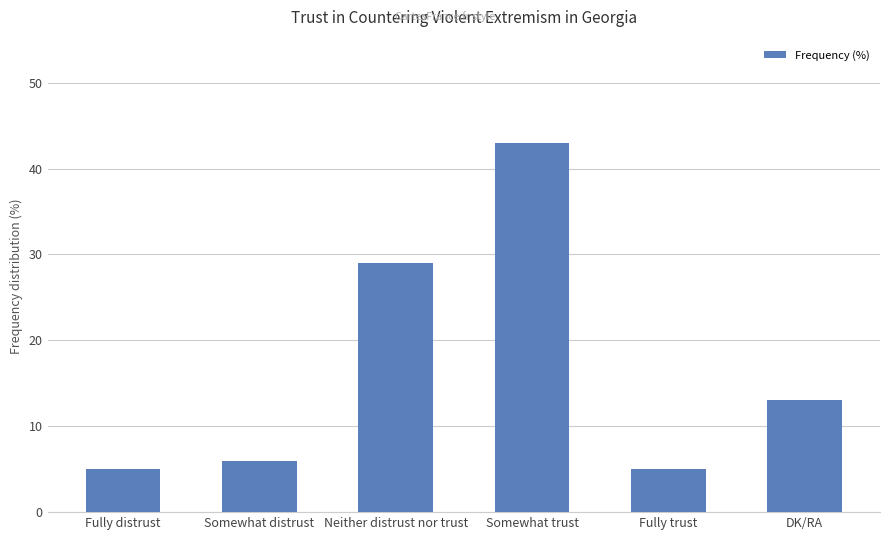

Are the bars grouped side by side (vs. stacked)?

No